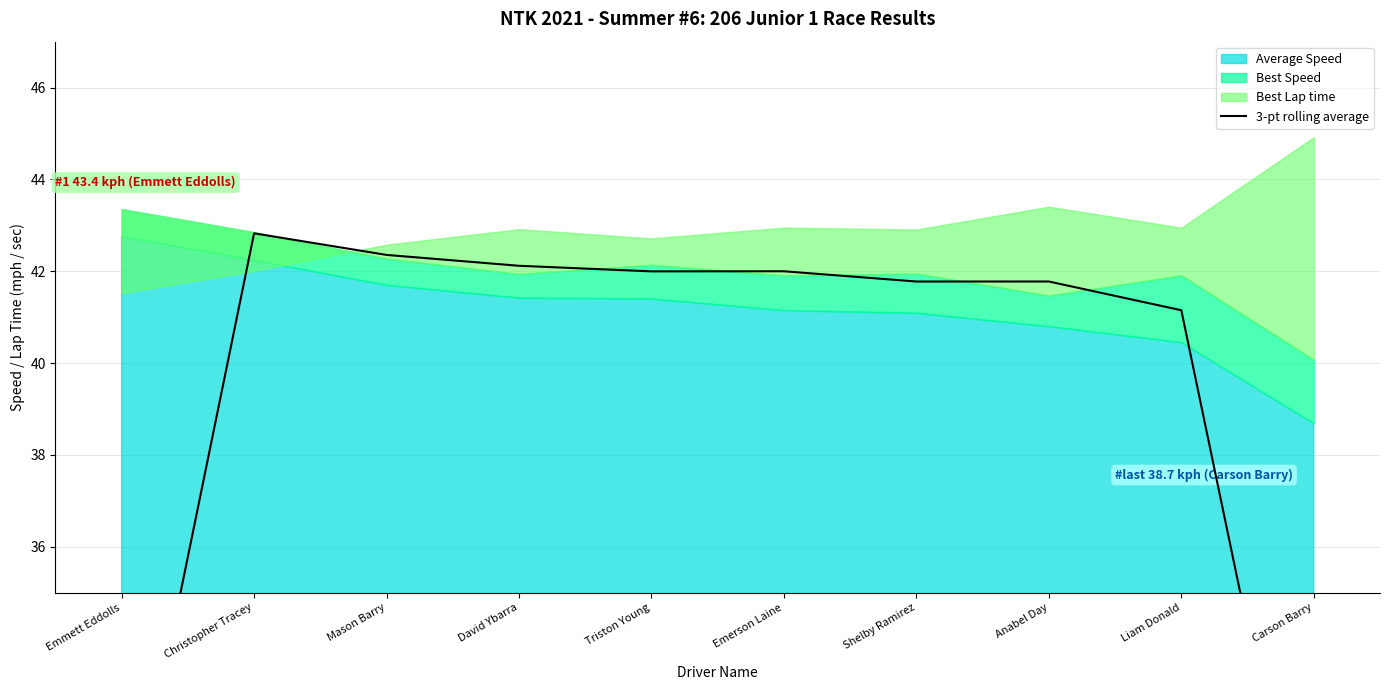

Where is the first local maximum?

Christopher Tracey